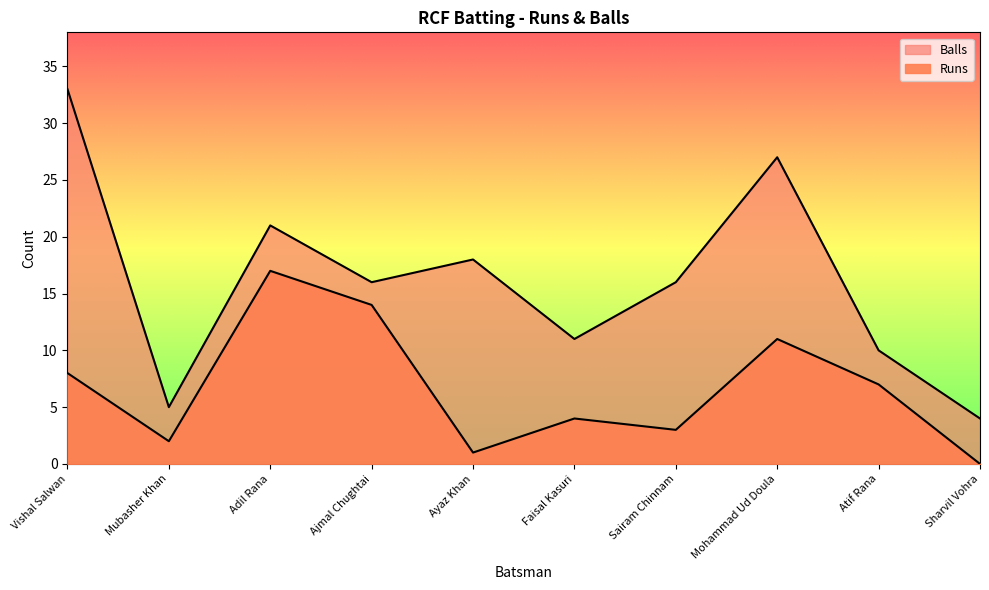

In Balls, how many points are lower than both neighbors (excluding endpoints)?

3